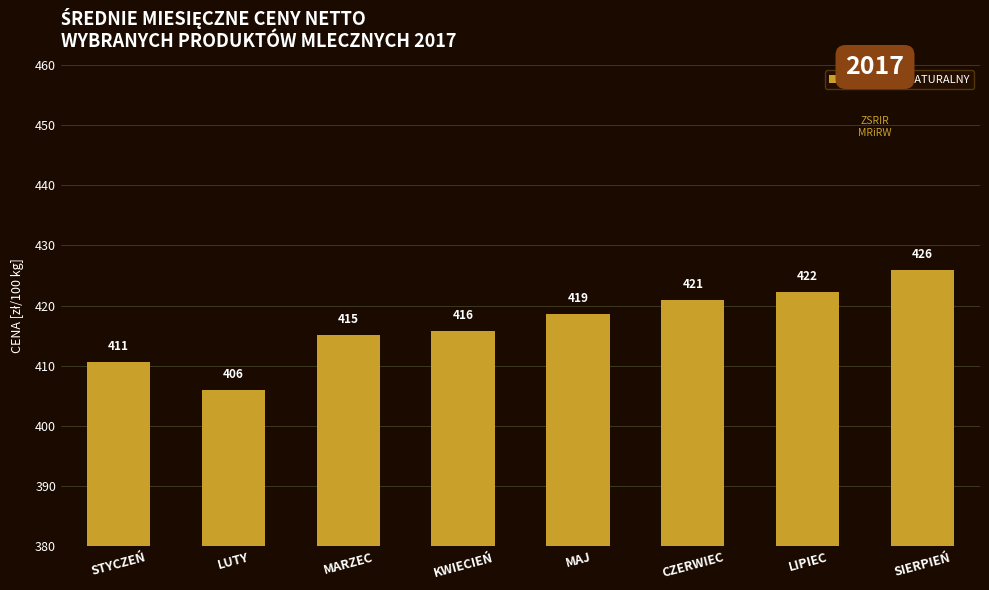

True or false: the data shows 151.0 at SIERPIEŃ.

False